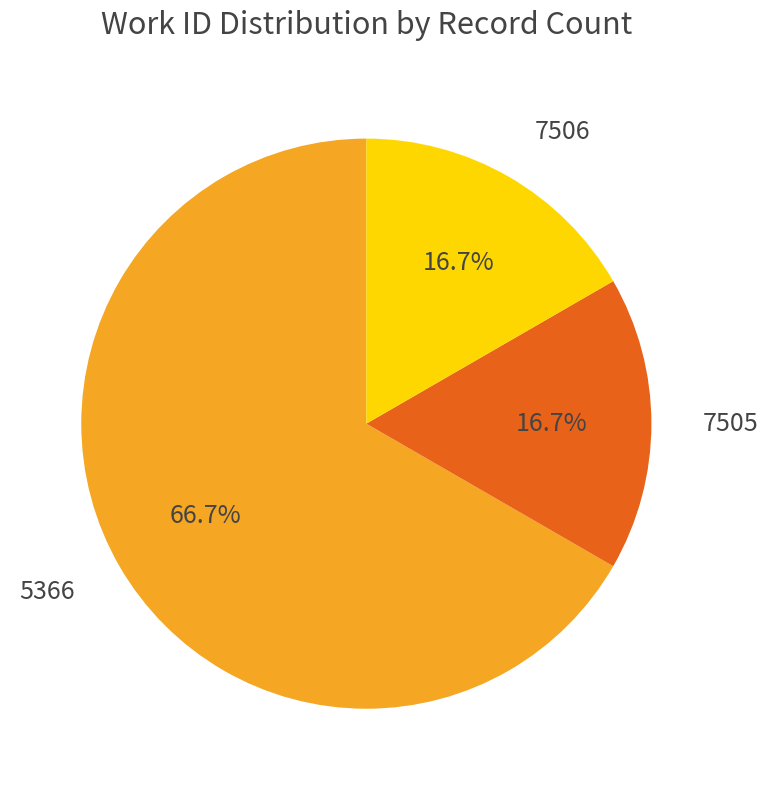

What percentage is NOT represented by 7506?

83.3%